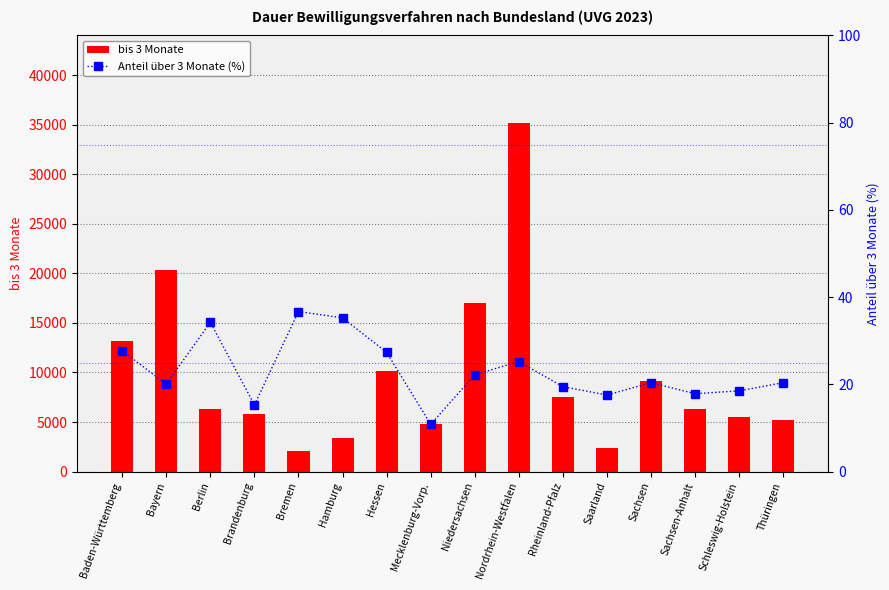

Reading left to right, transcribe all the data shown in this chart.

bis 3 Monate: Baden-Württemberg=13143.0	Bayern=20325.0	Berlin=6306.0	Brandenburg=5770.0	Bremen=2066.0	Hamburg=3385.0	Hessen=10109.0	Mecklenburg-Vorp.=4811.0	Niedersachsen=17000.0	Nordrhein-Westfalen=35192.0	Rheinland-Pfalz=7490.0	Saarland=2376.0	Sachsen=9172.0	Sachsen-Anhalt=6300.0	Schleswig-Holstein=5534.0	Thüringen=5160.0
Anteil über 3 Monate (%): Baden-Württemberg=27.7	Bayern=20.1	Berlin=34.2	Brandenburg=15.3	Bremen=36.7	Hamburg=35.3	Hessen=27.3	Mecklenburg-Vorp.=10.8	Niedersachsen=22.2	Nordrhein-Westfalen=25.2	Rheinland-Pfalz=19.5	Saarland=17.6	Sachsen=20.4	Sachsen-Anhalt=17.9	Schleswig-Holstein=18.5	Thüringen=20.4